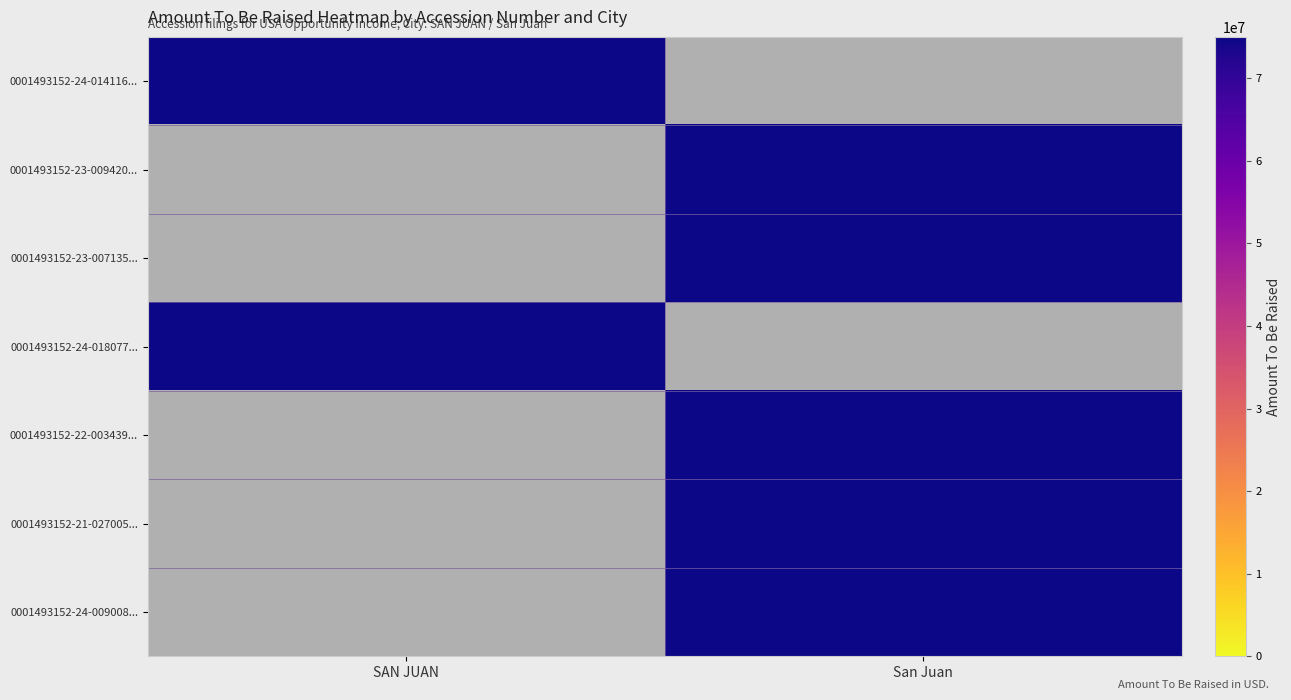

Is the value of 0001493152-24-014116... at SAN JUAN greater than the value of 0001493152-22-003439... at SAN JUAN?

Yes